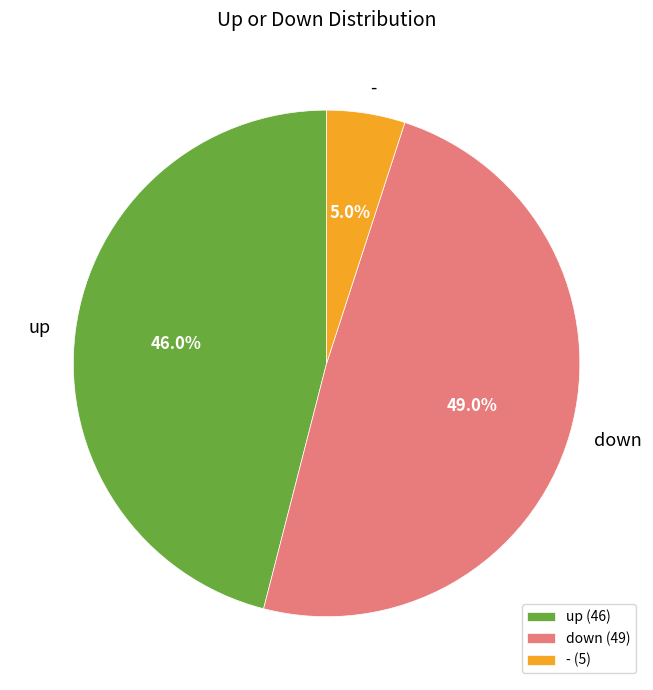

Which slice is the largest?

down